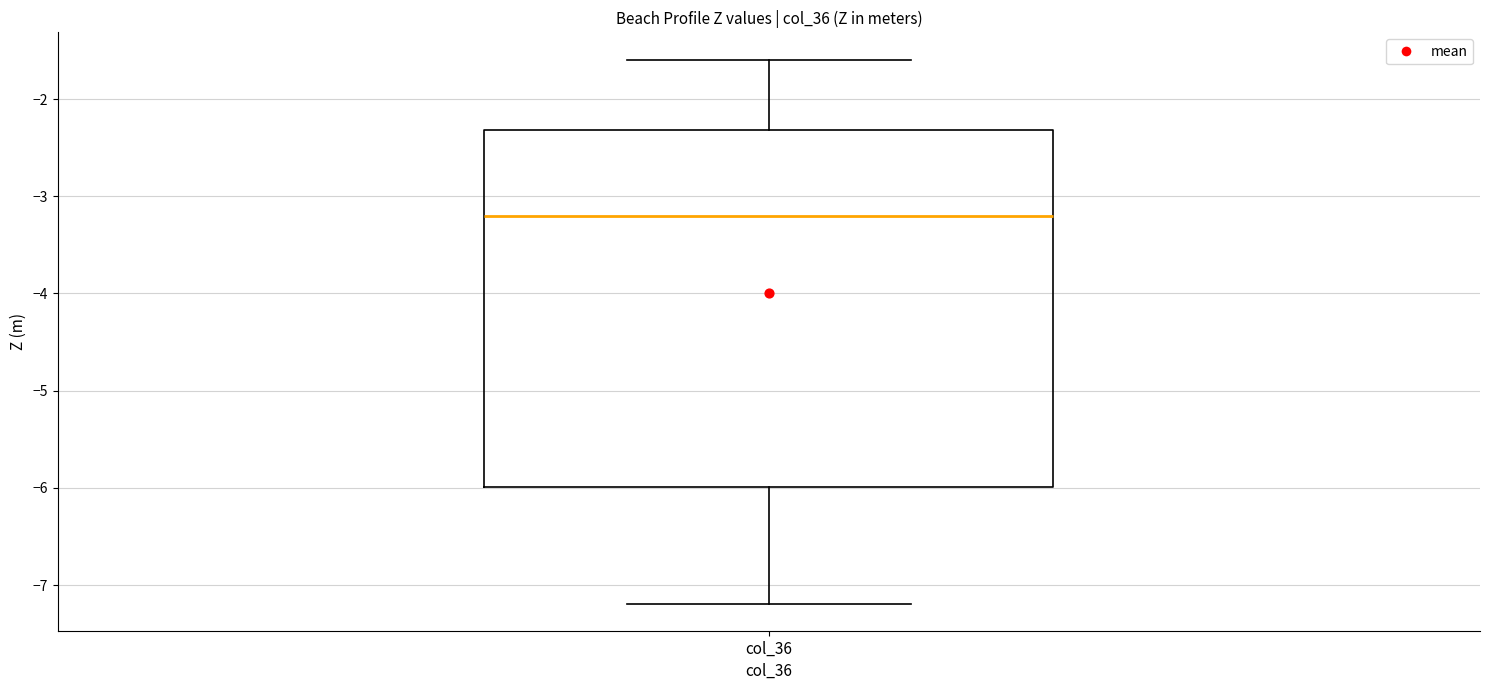

Where is the lower edge of the box for col_36 on the y-axis? The values are not printed on the chart, so give them approximately, as read against the axis.

-6.0